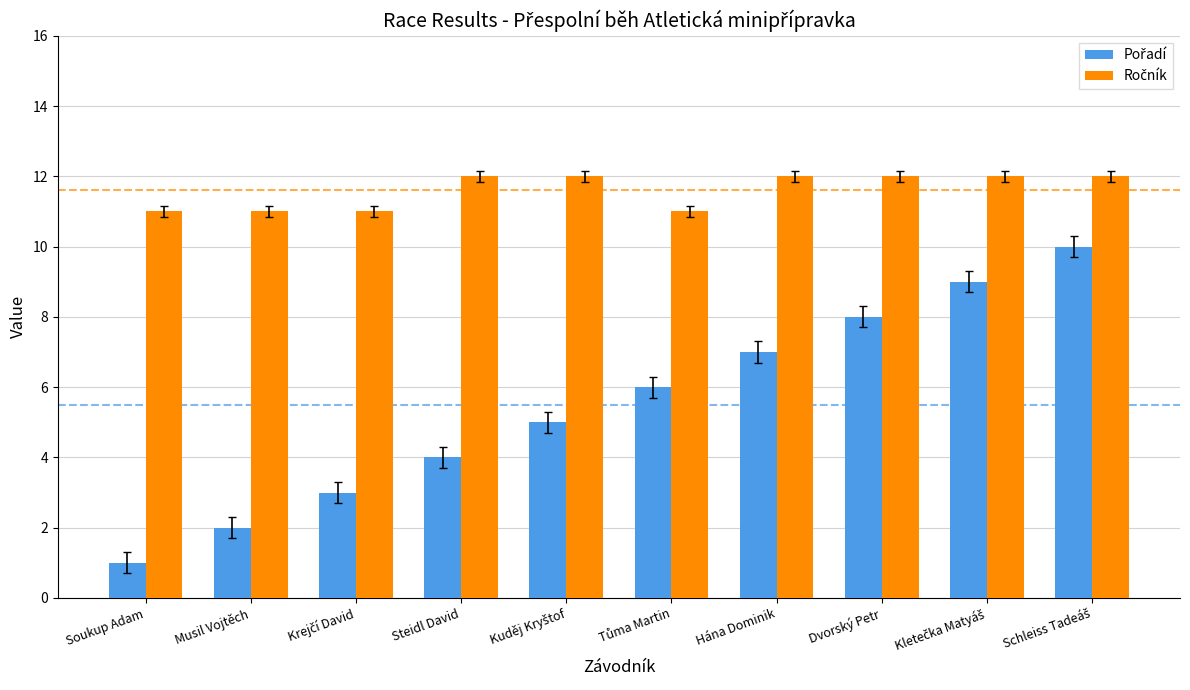

Which series has the largest range (max minus min)?

Pořadí